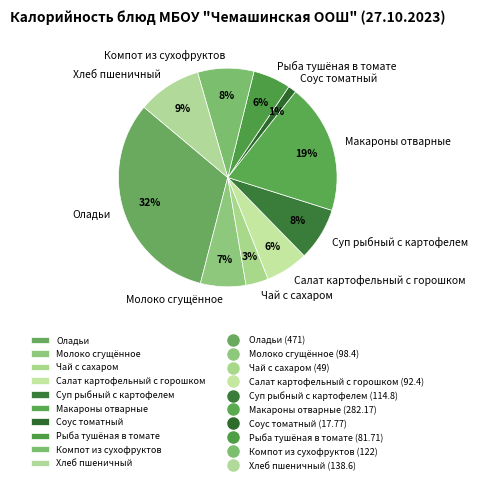

Does any single category account for the majority?

No